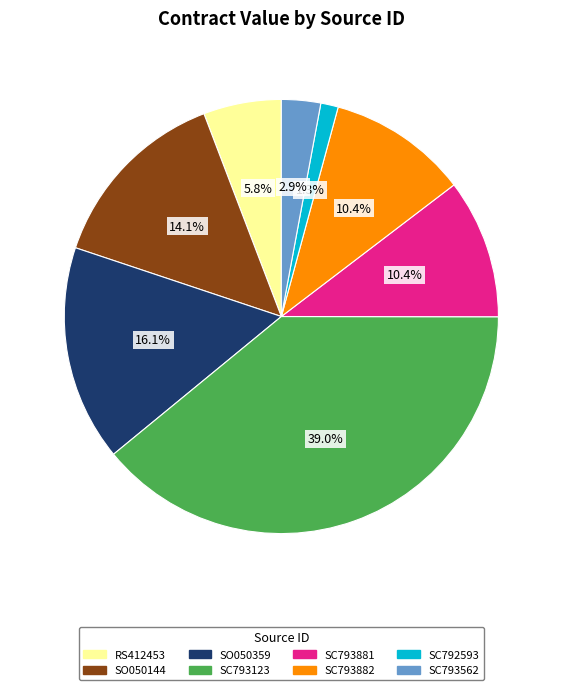

Which has a higher value, SO050359 or SO050144?

SO050359